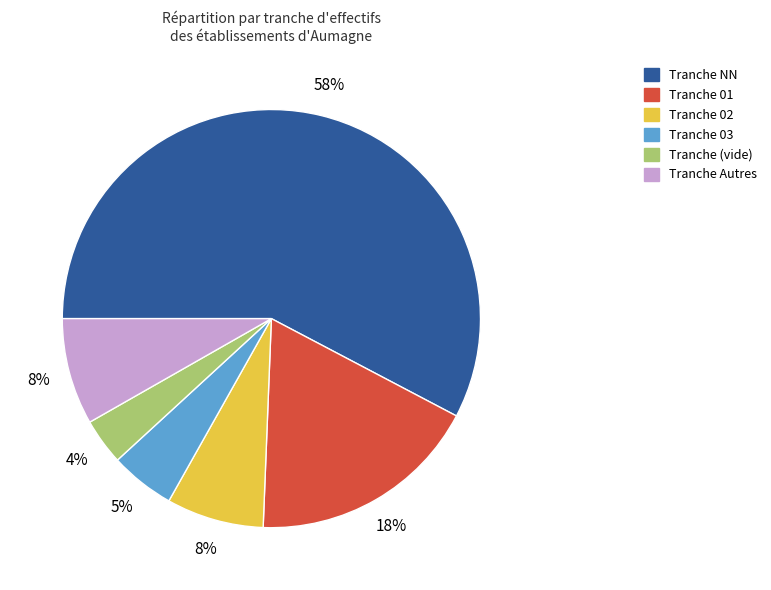

Does any single category account for the majority?

Yes